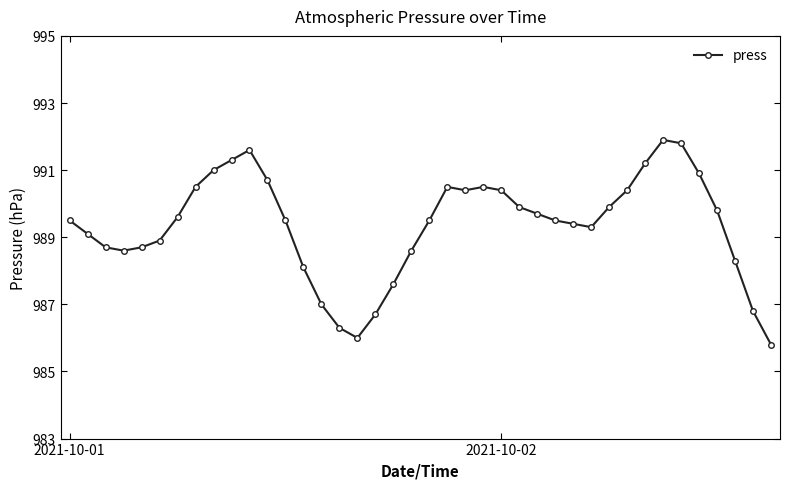

What is the greatest value displayed?

991.9